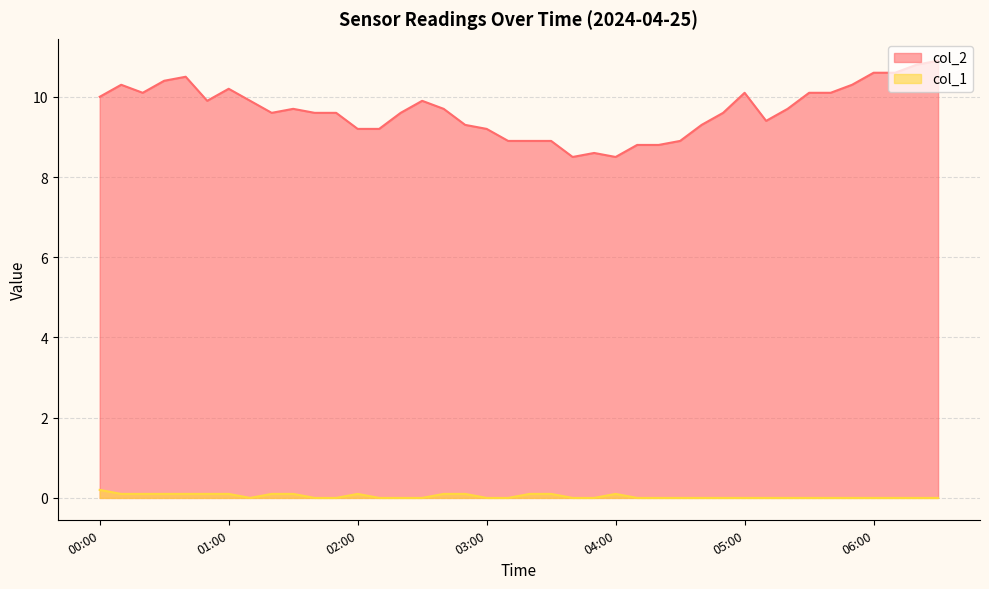

True or false: col_2 and col_1 cross at least once.

False